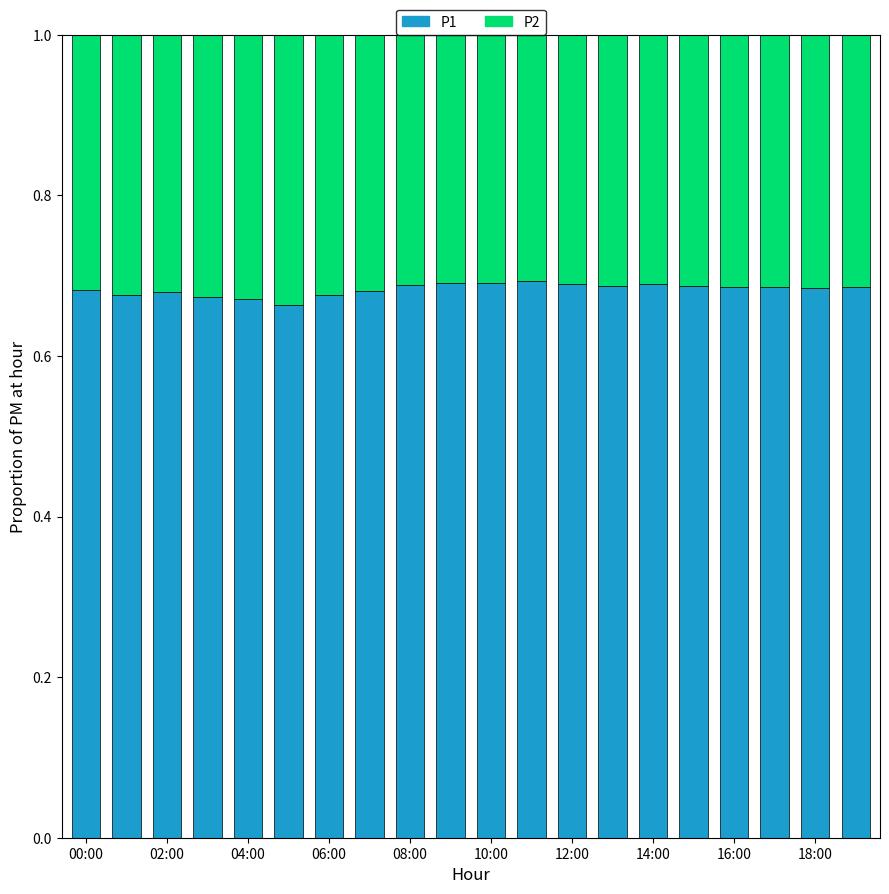

What is the sum of all P1 values?

13.7